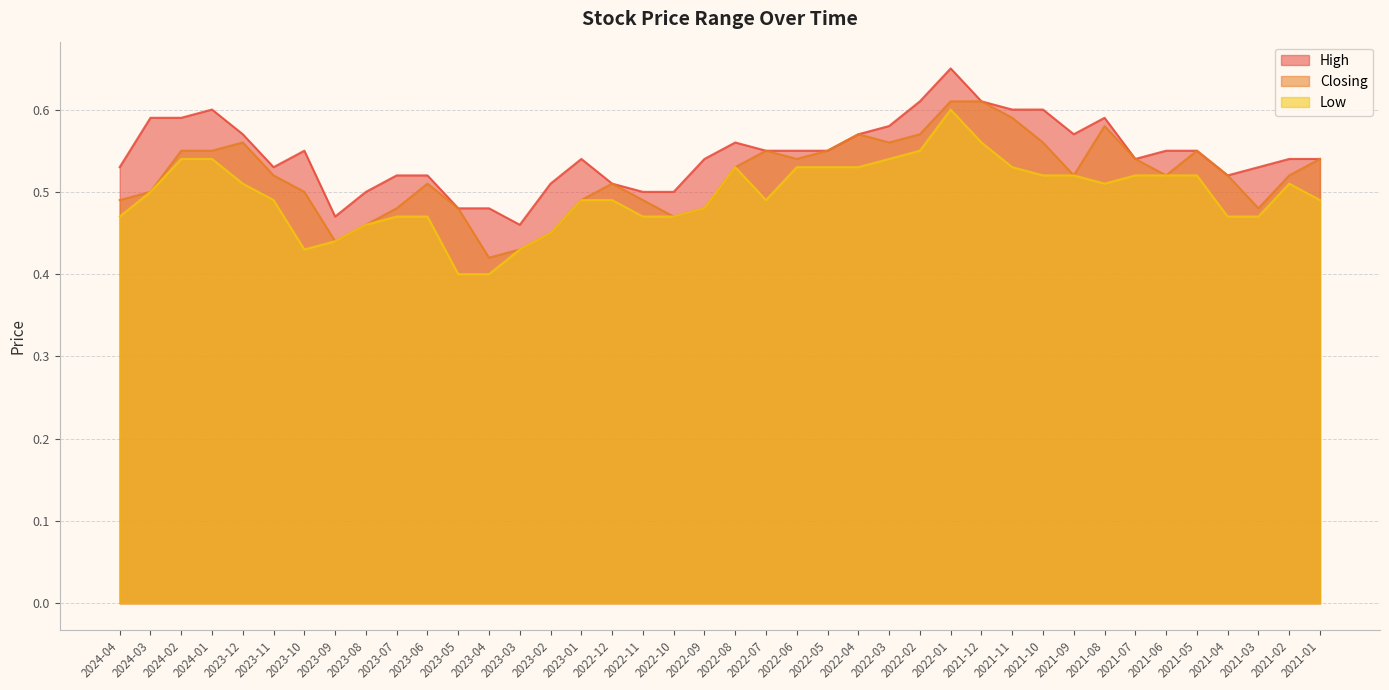

What is the difference between the maximum and minimum values in the High series?

0.2